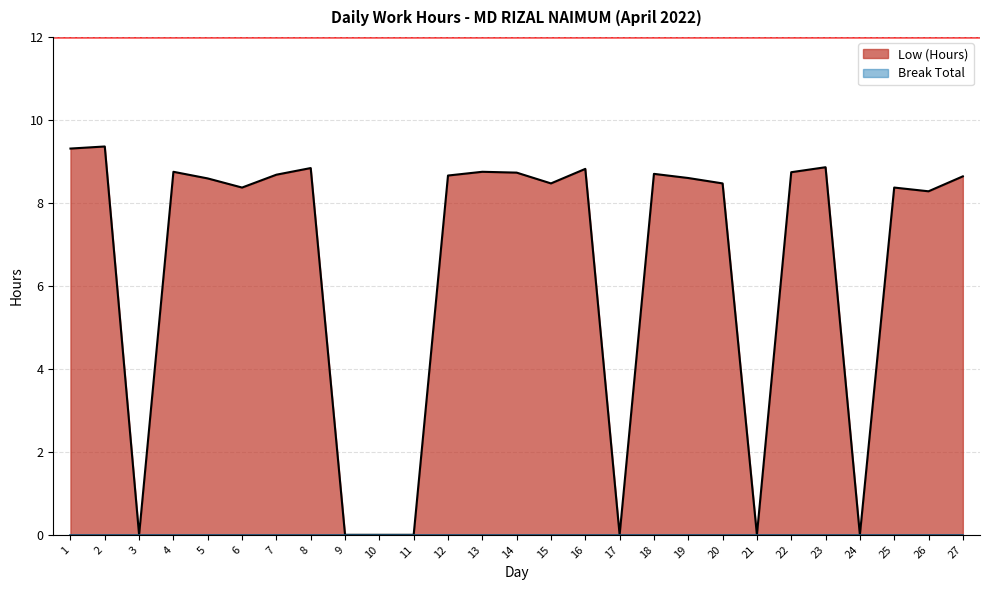

What is the value of the 2nd point from the left?

9.4